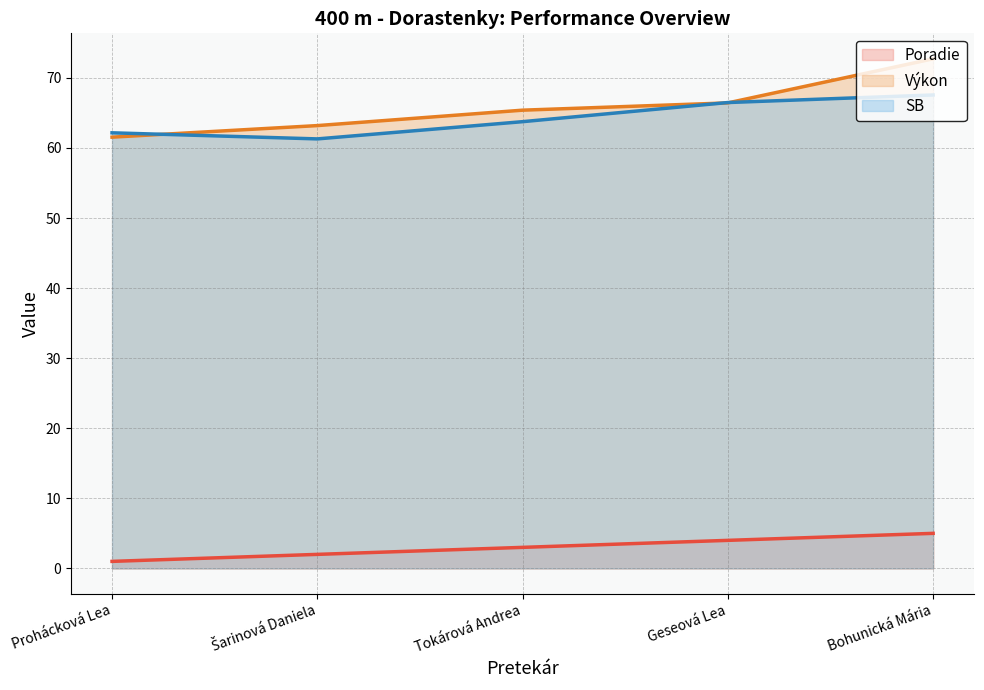

What is the value of the SB point at the 5th from the left?

67.6